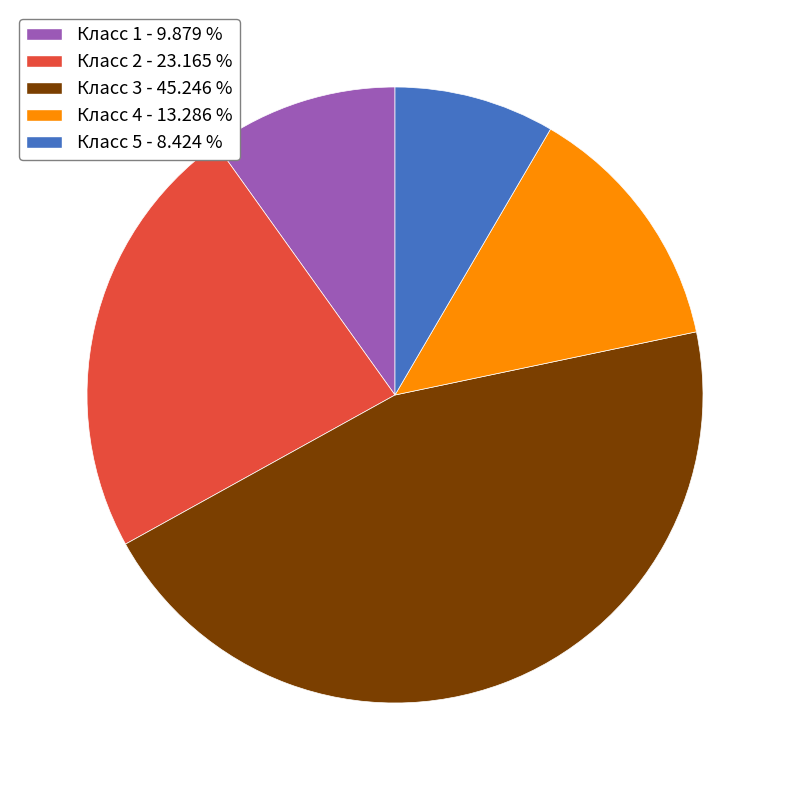

What is the smallest slice in the pie chart?

Класс 5 - 8.424 %